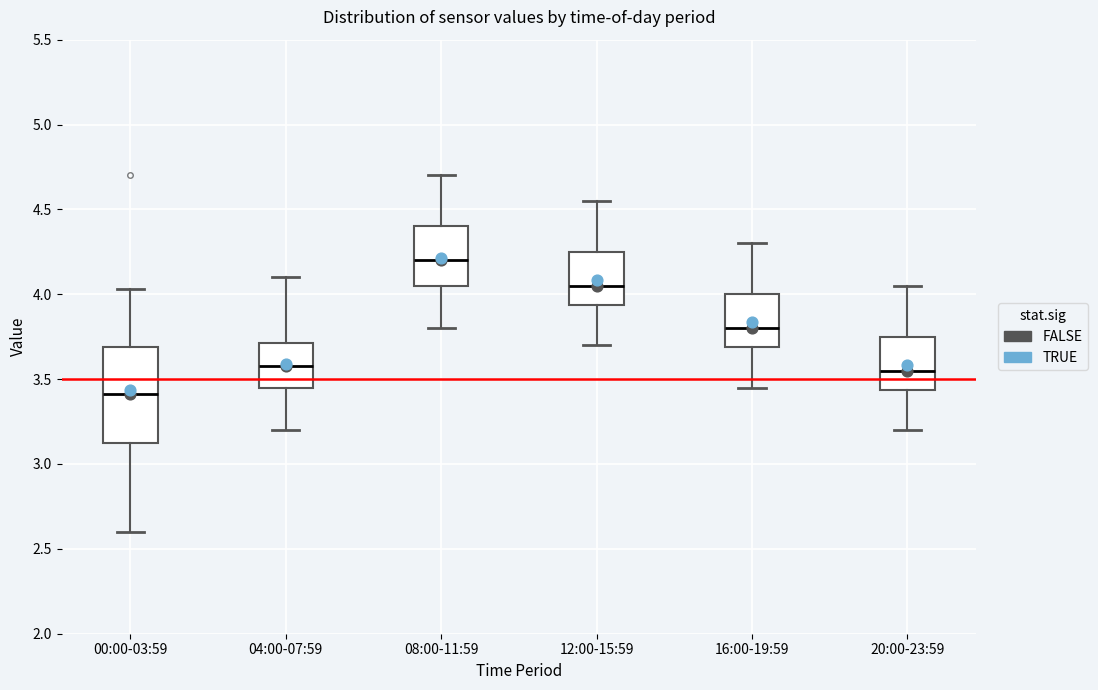

Where does the median line of the box for 08:00-11:59 sit on the y-axis? The values are not printed on the chart, so give them approximately, as read against the axis.

4.20